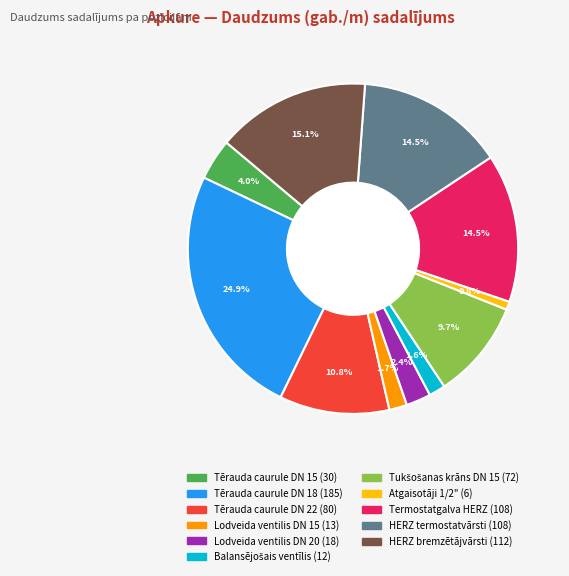

Does Lodveida ventilis DN 15 represent more than half of the total?

No